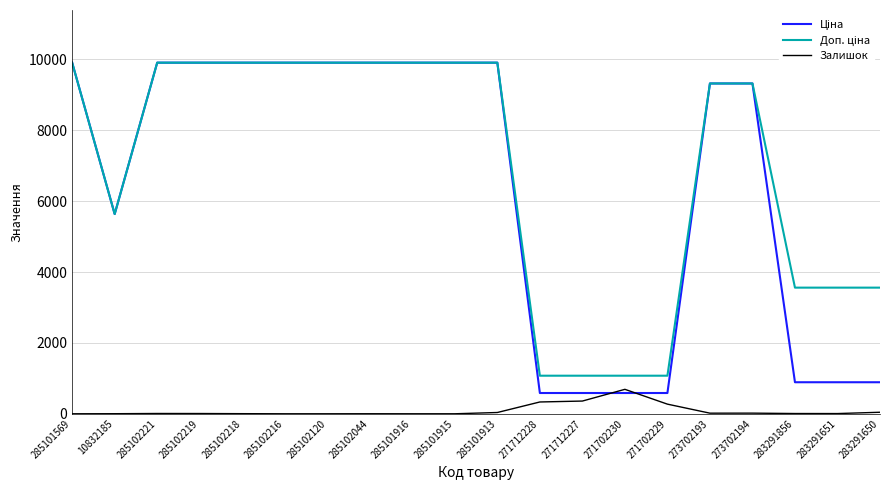

At how many categories does at least one series exceed 7420?

12